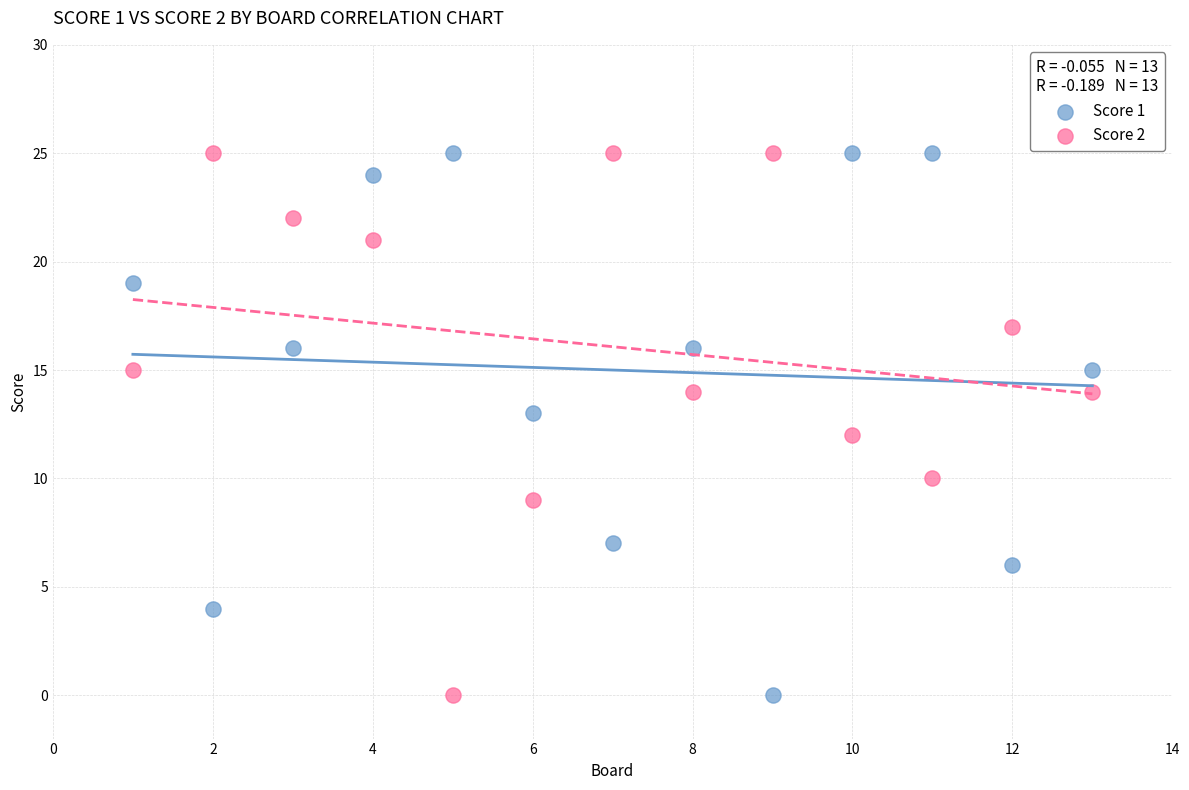

What are all the series names shown in the legend?

Score 1, Score 2